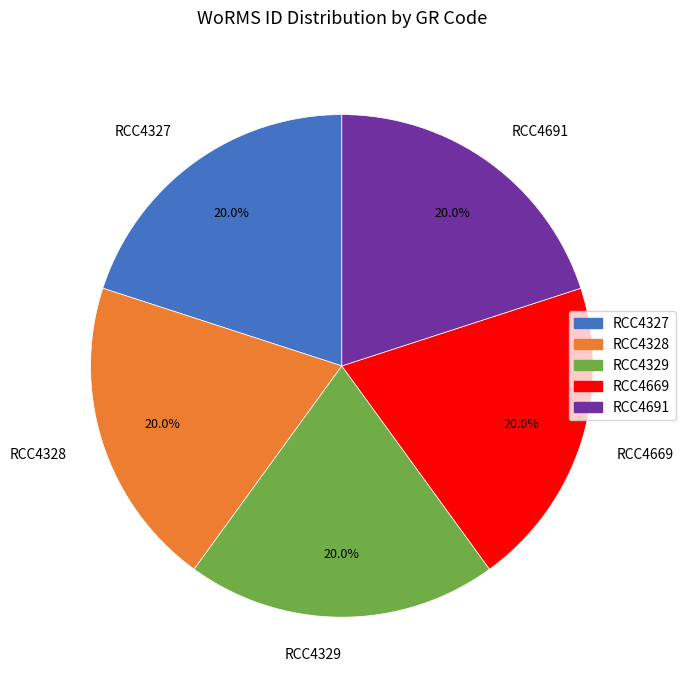

To the nearest percent, what portion does RCC4329 represent?

20%